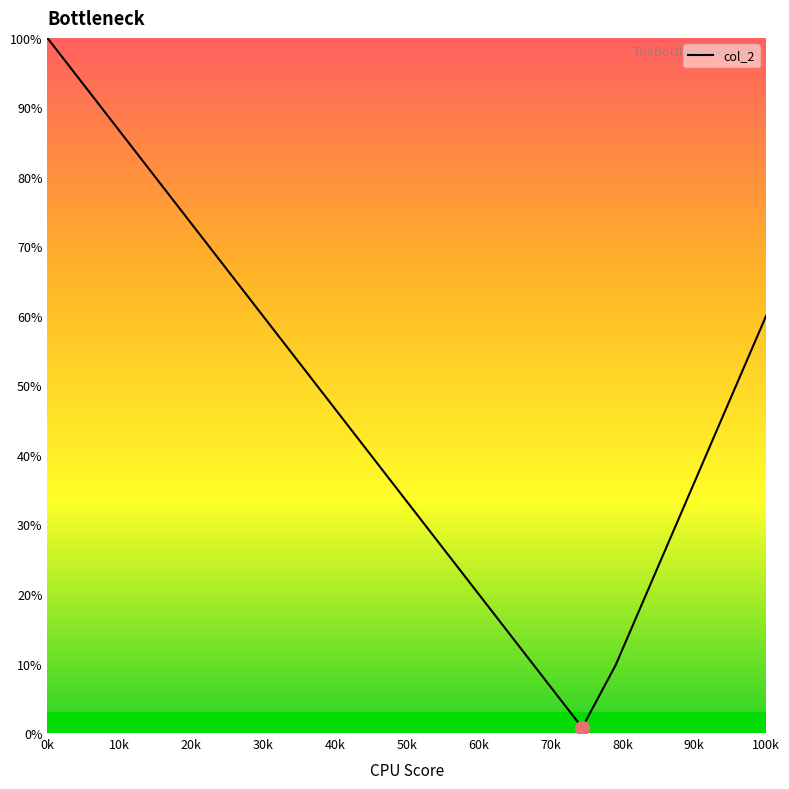

What is the maximum value shown in the chart?

100.0